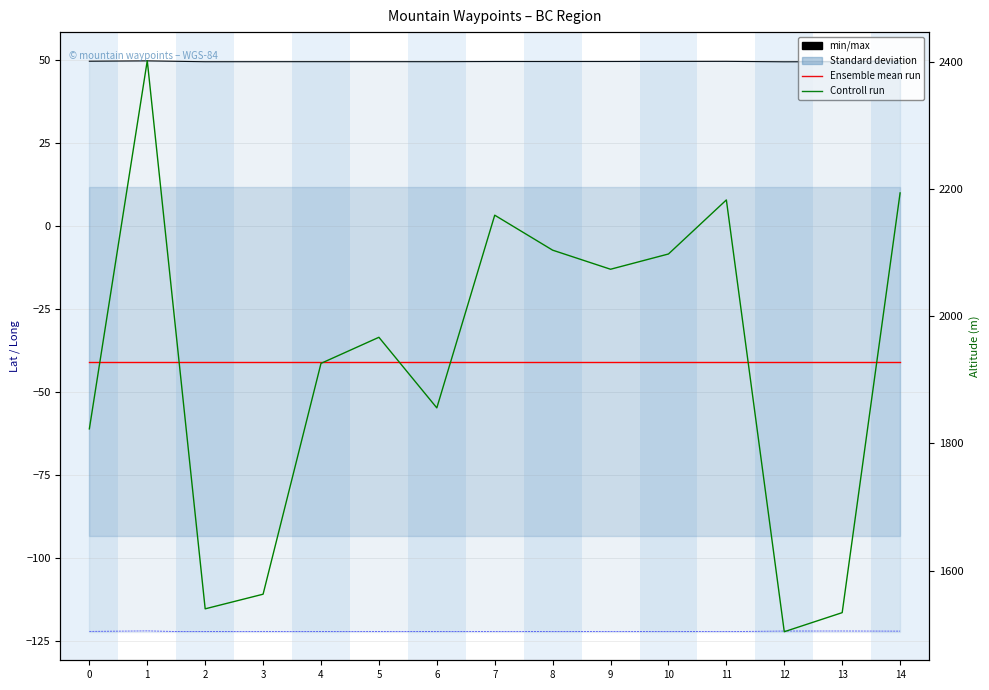

In Long, how many points are higher than both neighbors (excluding endpoints)?

3